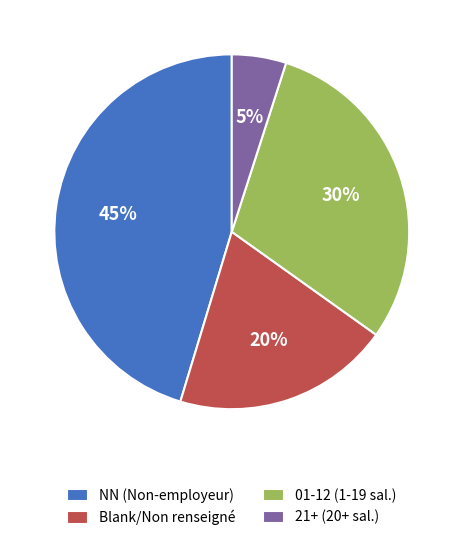

To the nearest percent, what portion does 21+ (20+ sal.) represent?

5%